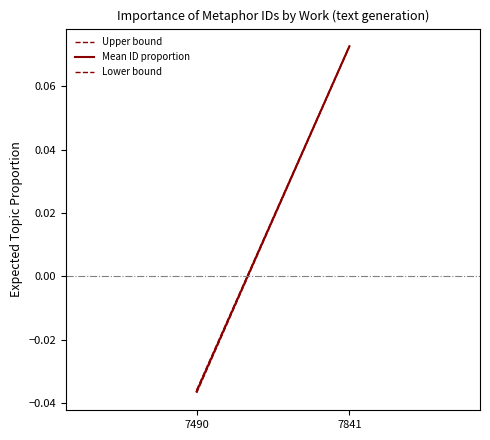

Is the value of Upper bound at 7490 greater than the value of Mean ID proportion at 7841?

No